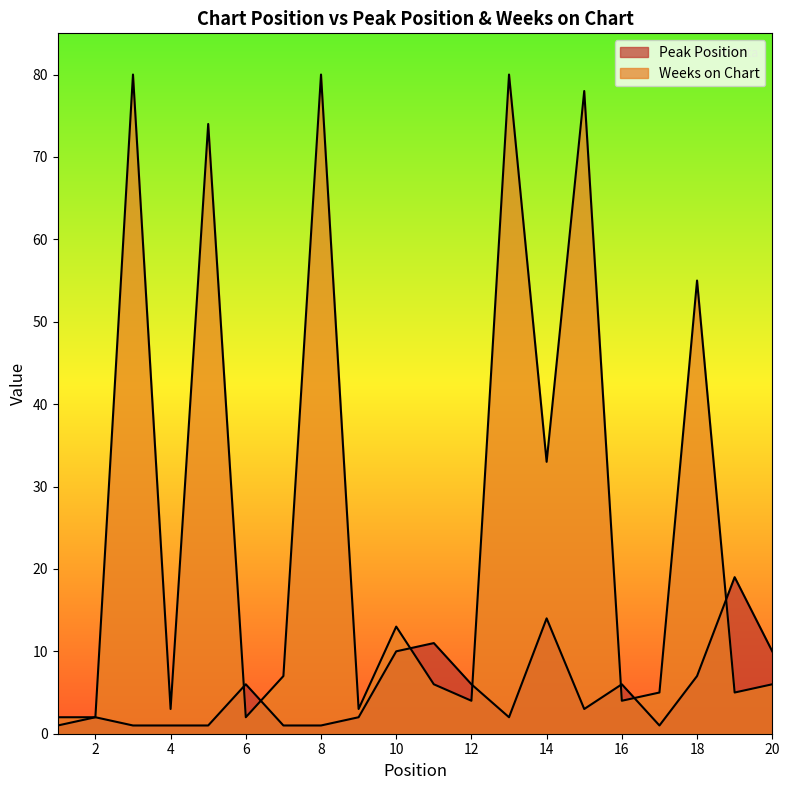

The Weeks on Chart series shows 80 at 13. True or false?

True